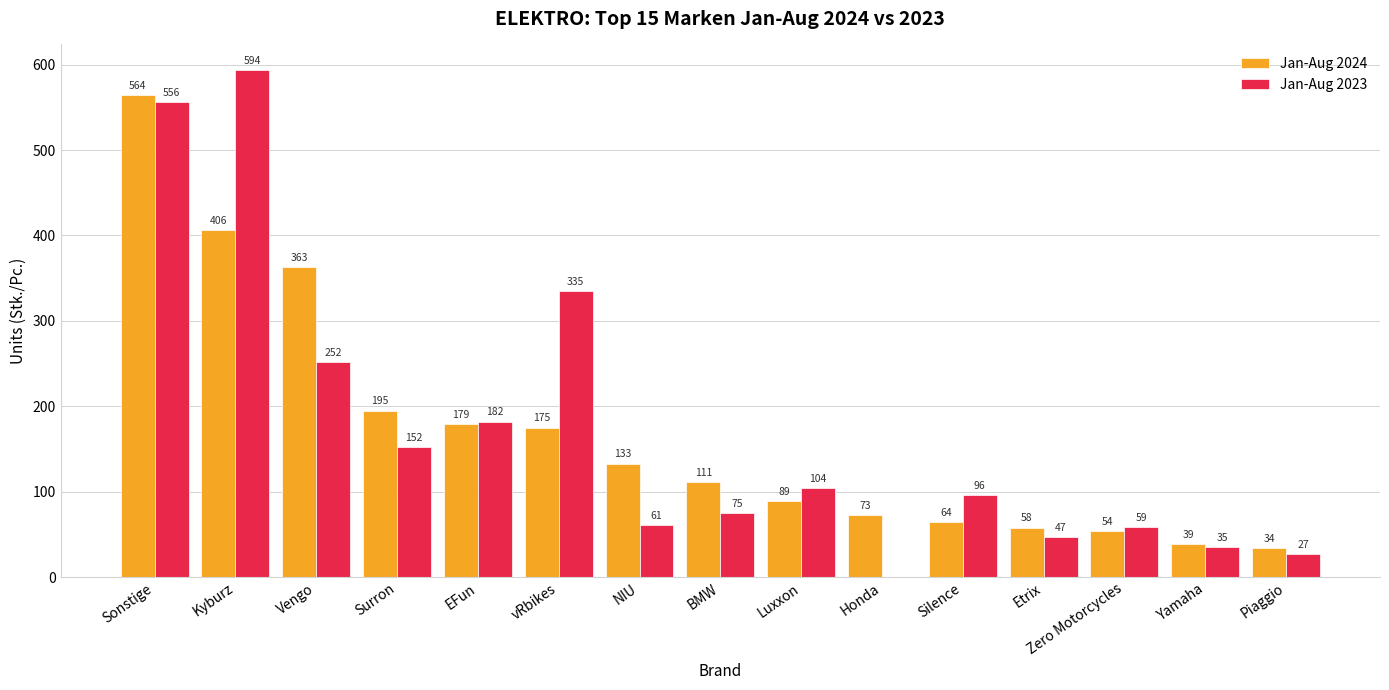

Is it true that Jan-Aug 2023 equals 27 at Silence?

False